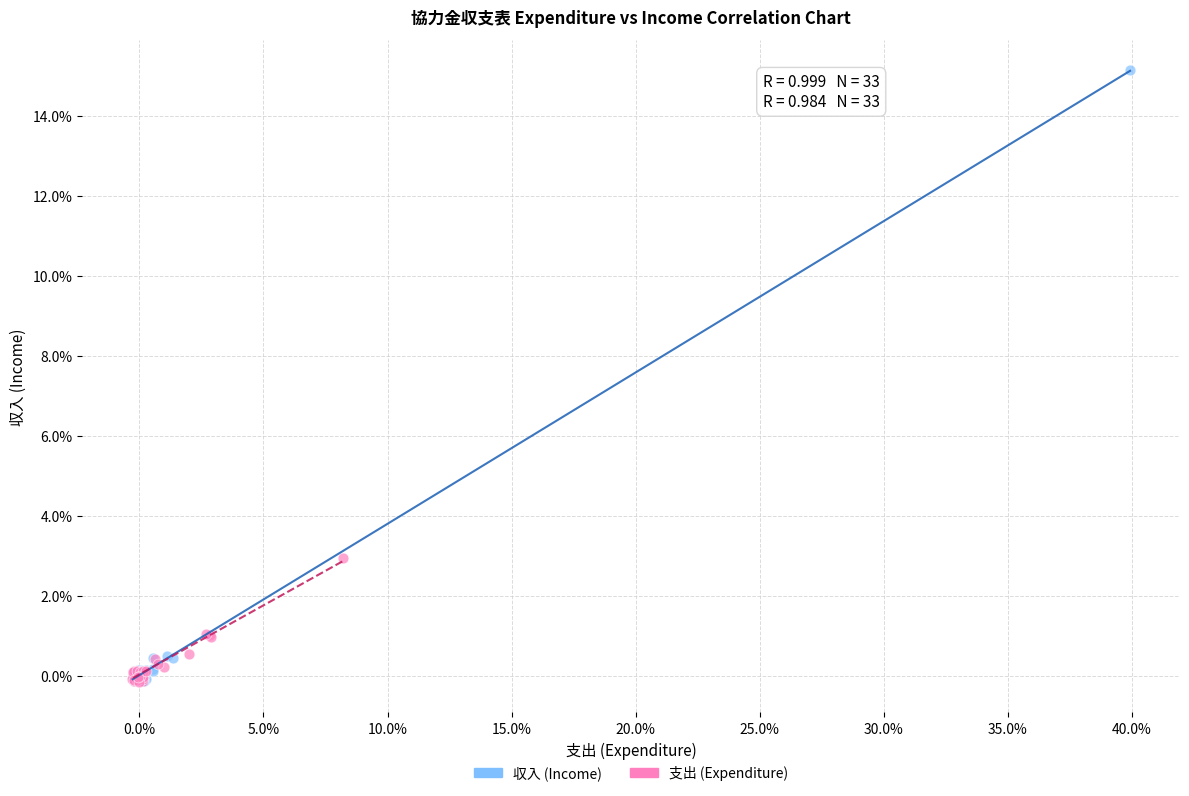

Which series contains the highest Y value?

収入 (Income)